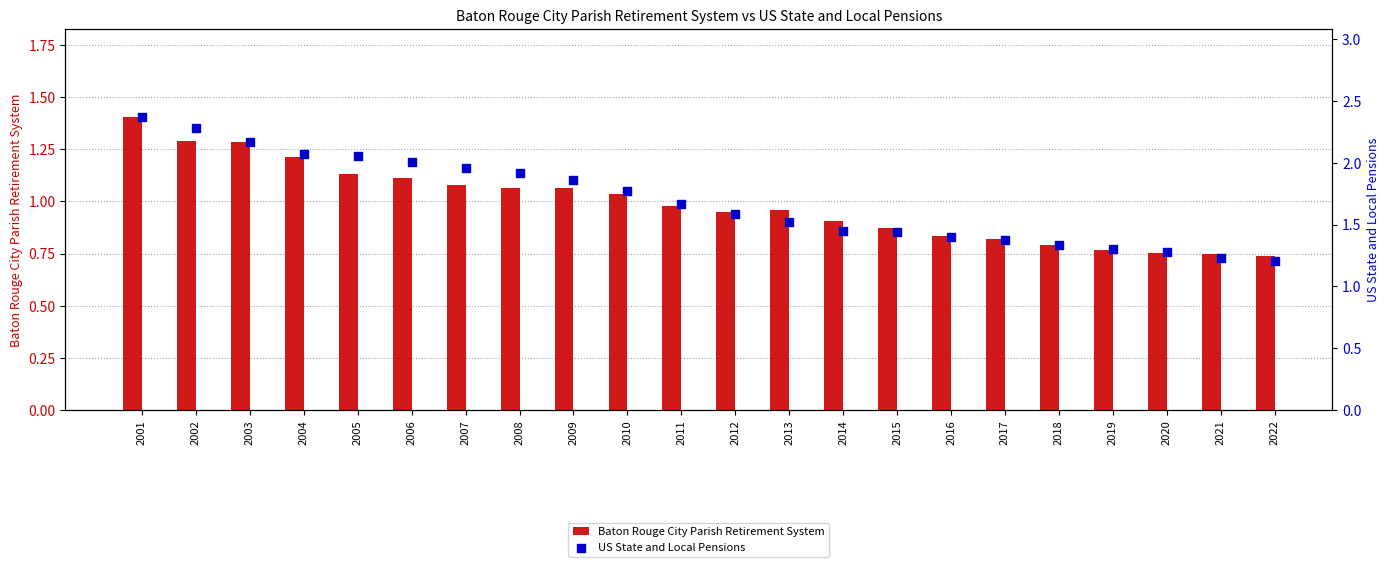

Which series has the widest spread of Y values?

US State and Local Pensions